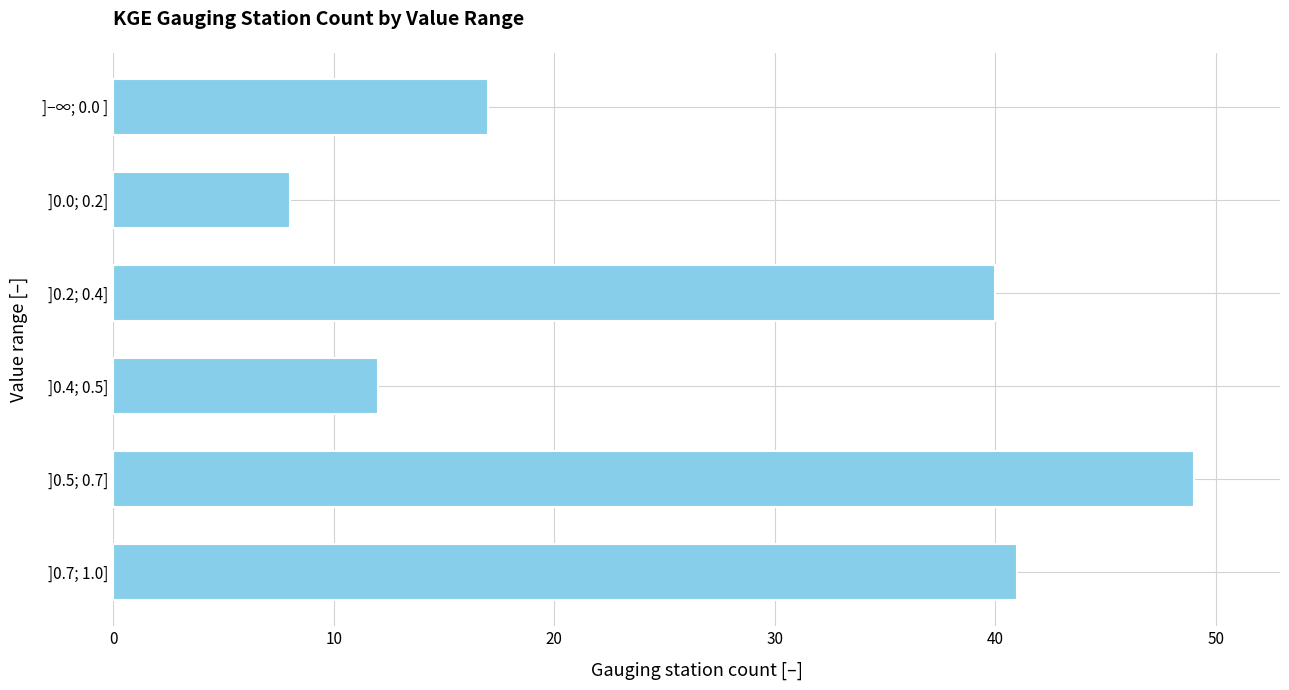

How many data points are less than 40?

3